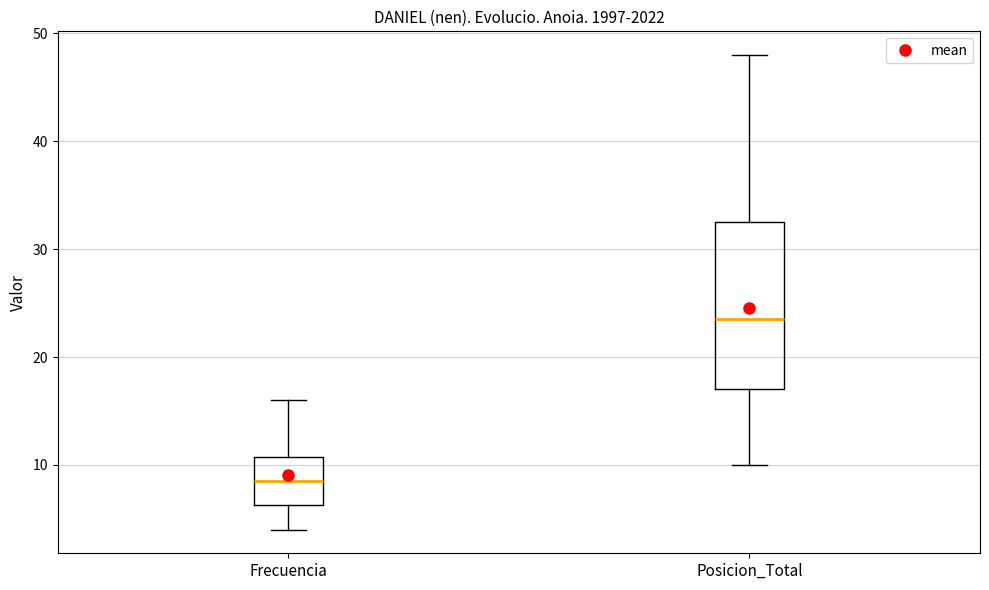

Which box is the tallest, from its lower edge to its upper edge?

Posicion_Total